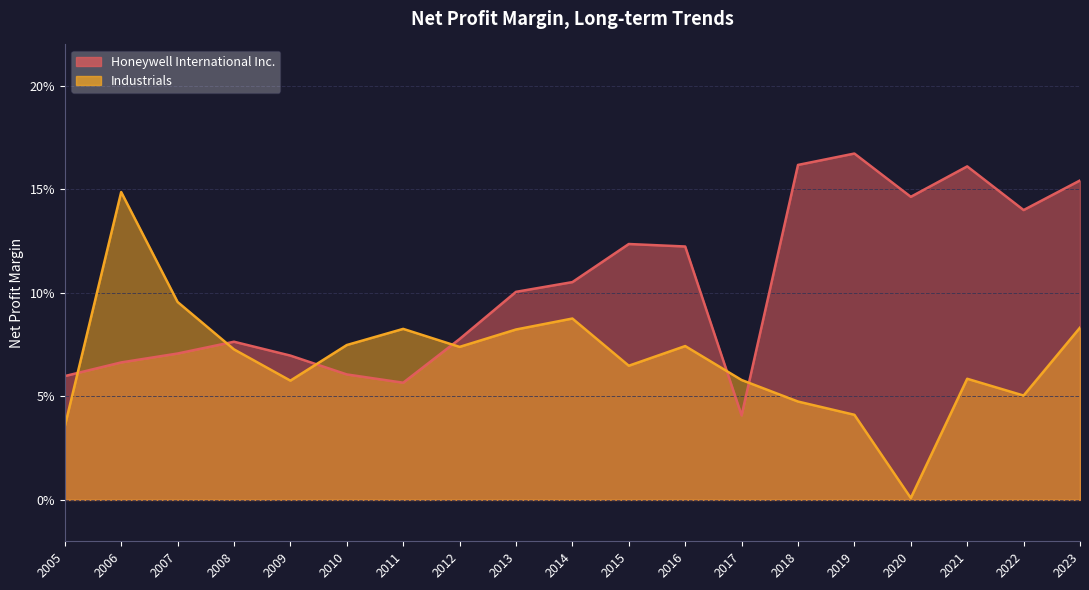

Reading left to right, transcribe all the data shown in this chart.

Honeywell International Inc.: 2023=0.2	2022=0.1	2021=0.2	2020=0.1	2019=0.2	2018=0.2	2017=0.0	2016=0.1	2015=0.1	2014=0.1	2013=0.1	2012=0.1	2011=0.1	2010=0.1	2009=0.1	2008=0.1	2007=0.1	2006=0.1	2005=0.1
Industrials: 2023=0.1	2022=0.1	2021=0.1	2020=0.0	2019=0.0	2018=0.0	2017=0.1	2016=0.1	2015=0.1	2014=0.1	2013=0.1	2012=0.1	2011=0.1	2010=0.1	2009=0.1	2008=0.1	2007=0.1	2006=0.1	2005=0.0